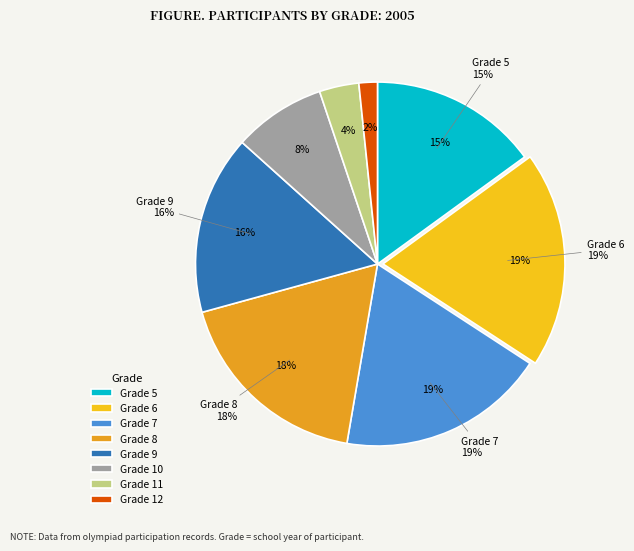

Does 10 represent more than half of the total?

No